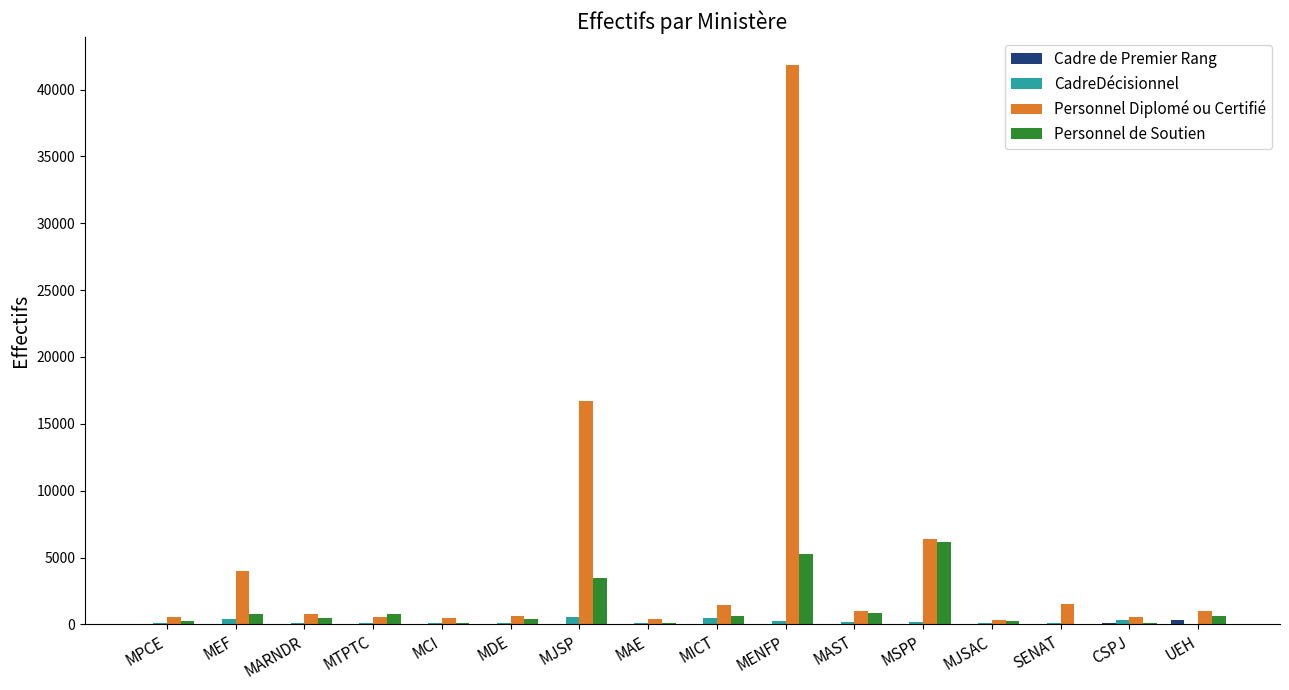

Which label corresponds to the largest value in the chart?

MENFP